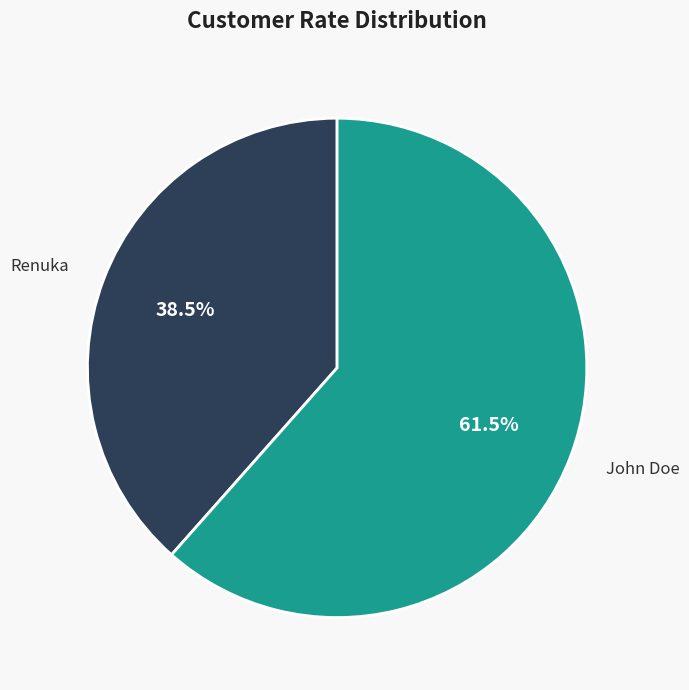

Approximately how many times larger is the value at John Doe compared to Renuka?

1.6